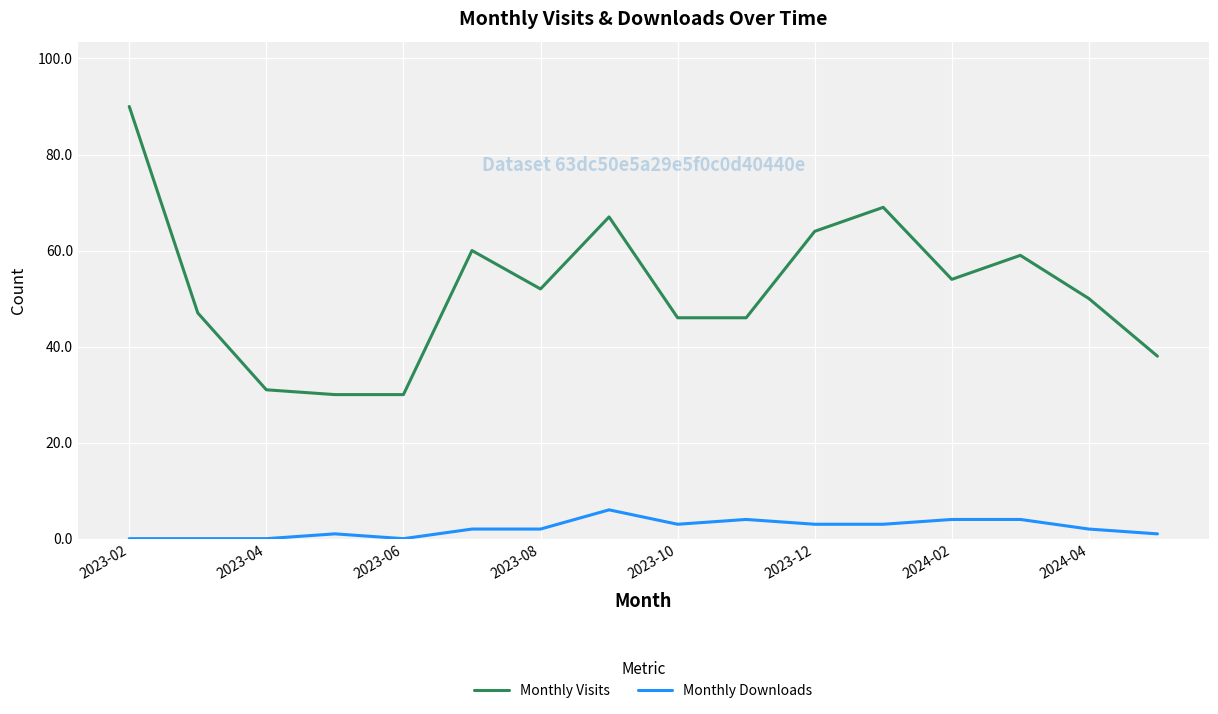

How many values in the Monthly Visits series are below 52?

8